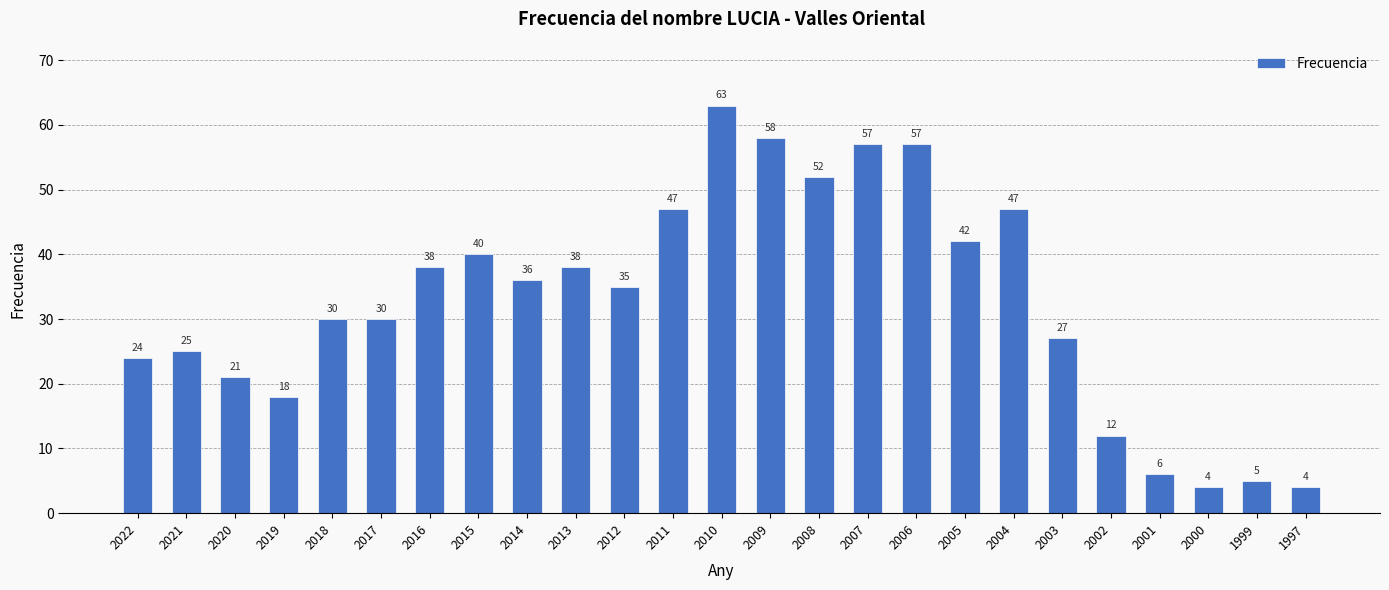

Count the number of data series in this chart.

1